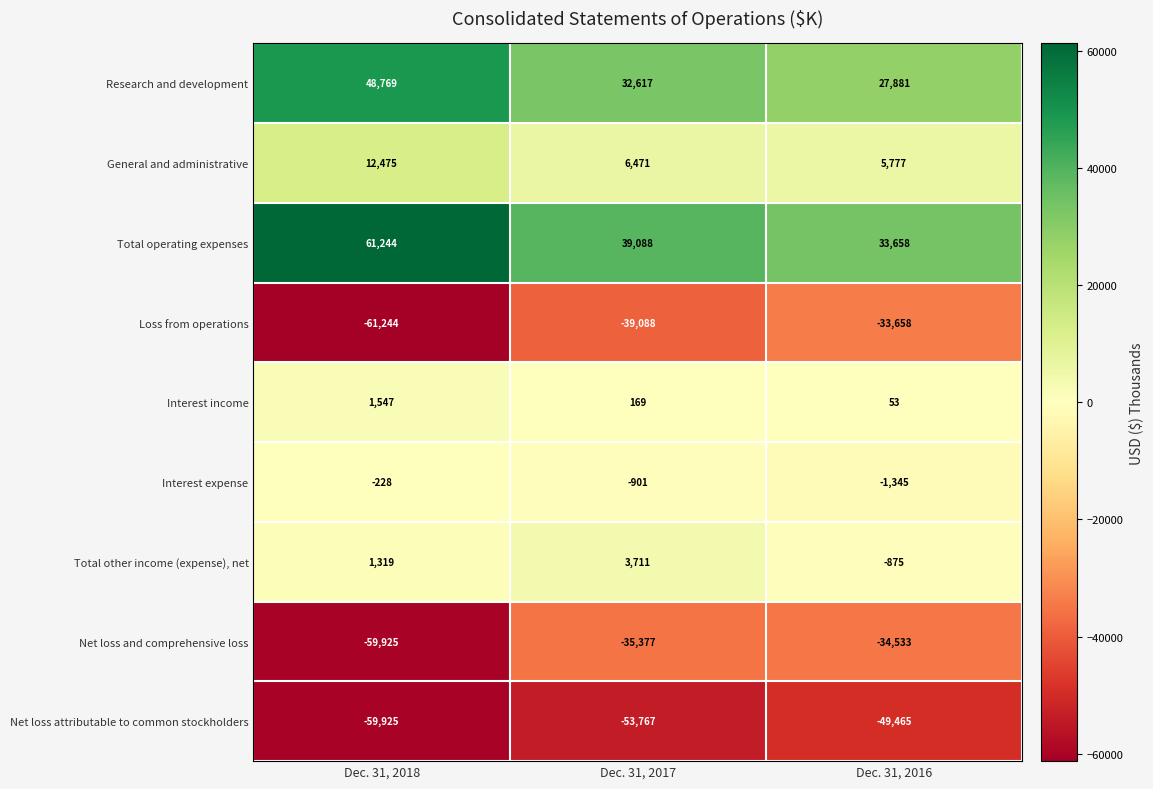

At which label does Interest expense reach its minimum?

Dec. 31, 2016